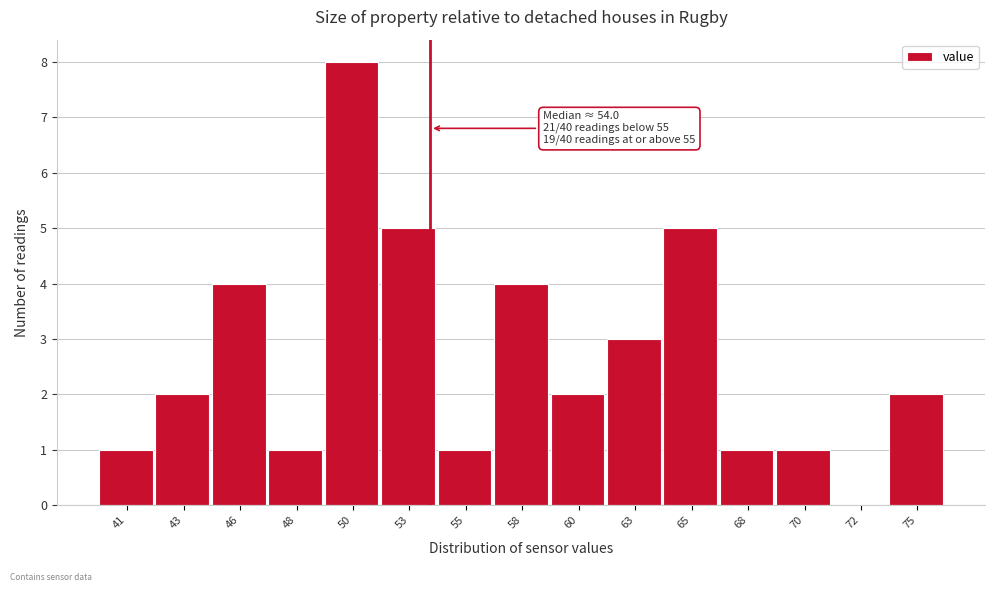

Reading left to right, list all the values displayed in this chart.

41=1	43=2	46=4	48=1	50=8	53=5	55=1	58=4	60=2	63=3	65=5	68=1	70=1	72=0	75=2